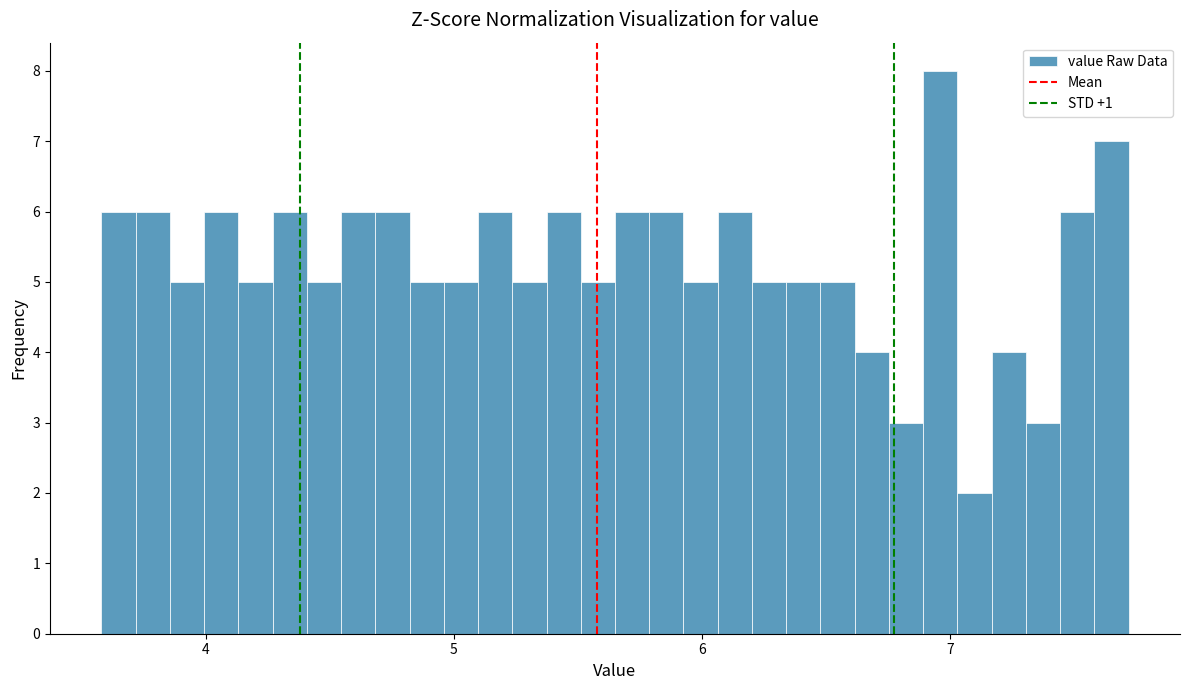

Read against the x-axis, roughly where is the centre of the tallest bar?

7.0